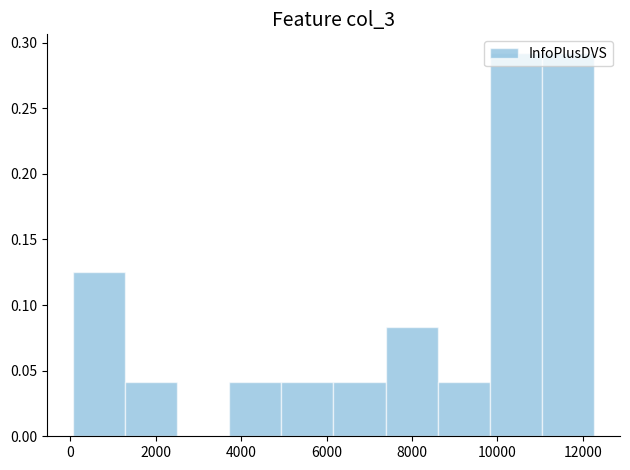

Reading left to right, transcribe this chart: for each bar, give the range it covers on the x-axis and its height. Neither the bar edges nor the heights are printed on the chart, so give them approximately, as read against the axes.

0 to 1200: 0.125
1200 to 2400: 0.040
2400 to 3800: 0
3800 to 5000: 0.040
5000 to 6200: 0.040
6200 to 7400: 0.040
7400 to 8600: 0.085
8600 to 9800: 0.040
9800 to 11000: 0.290
11000 to 12200: 0.290